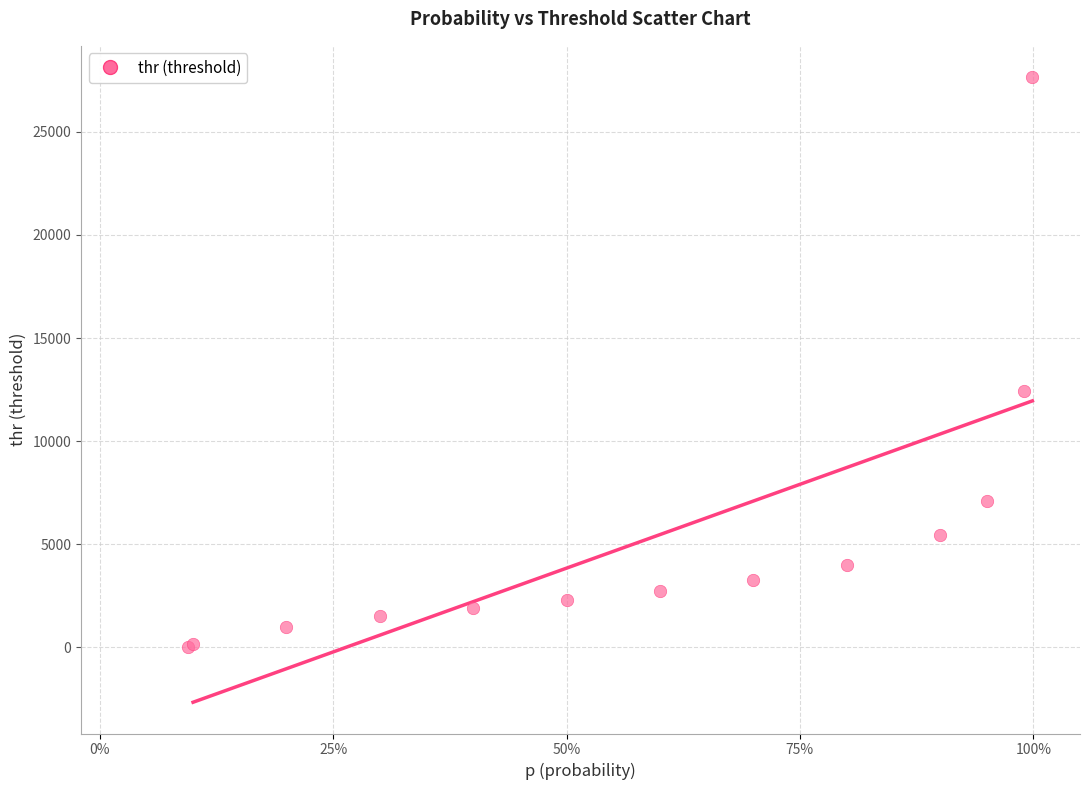

What Y value in the scatter plot is closest to 13830?

12429.1